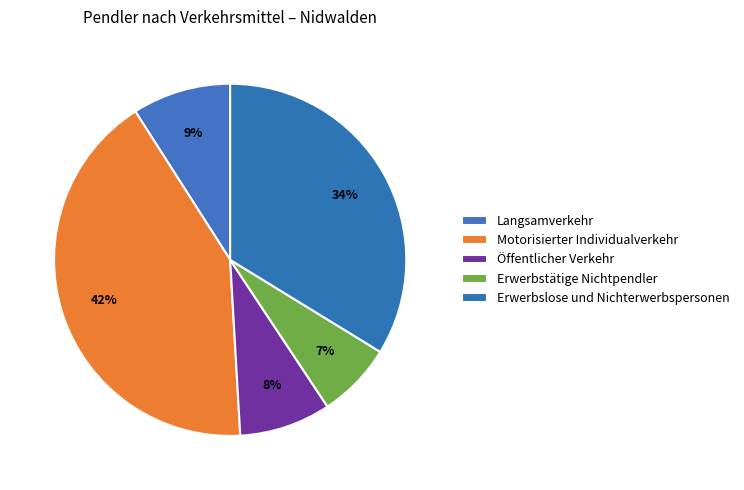

What percentage is the Erwerbstätige Nichtpendler slice, to the nearest percent?

7%